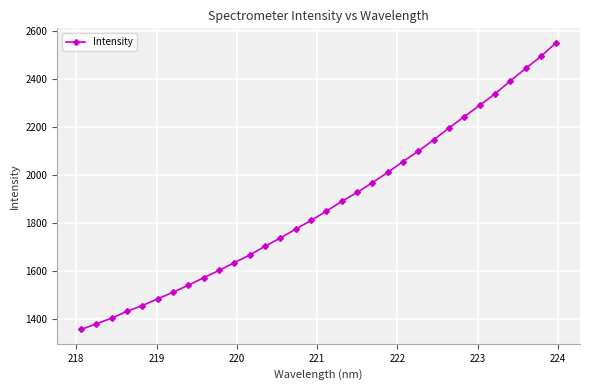

Count the number of values greater than 1849.

16